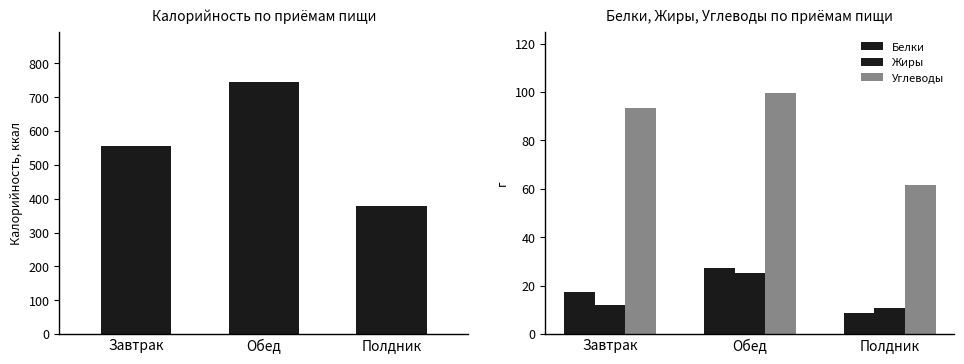

At which label does Белки first exceed 17?

Завтрак